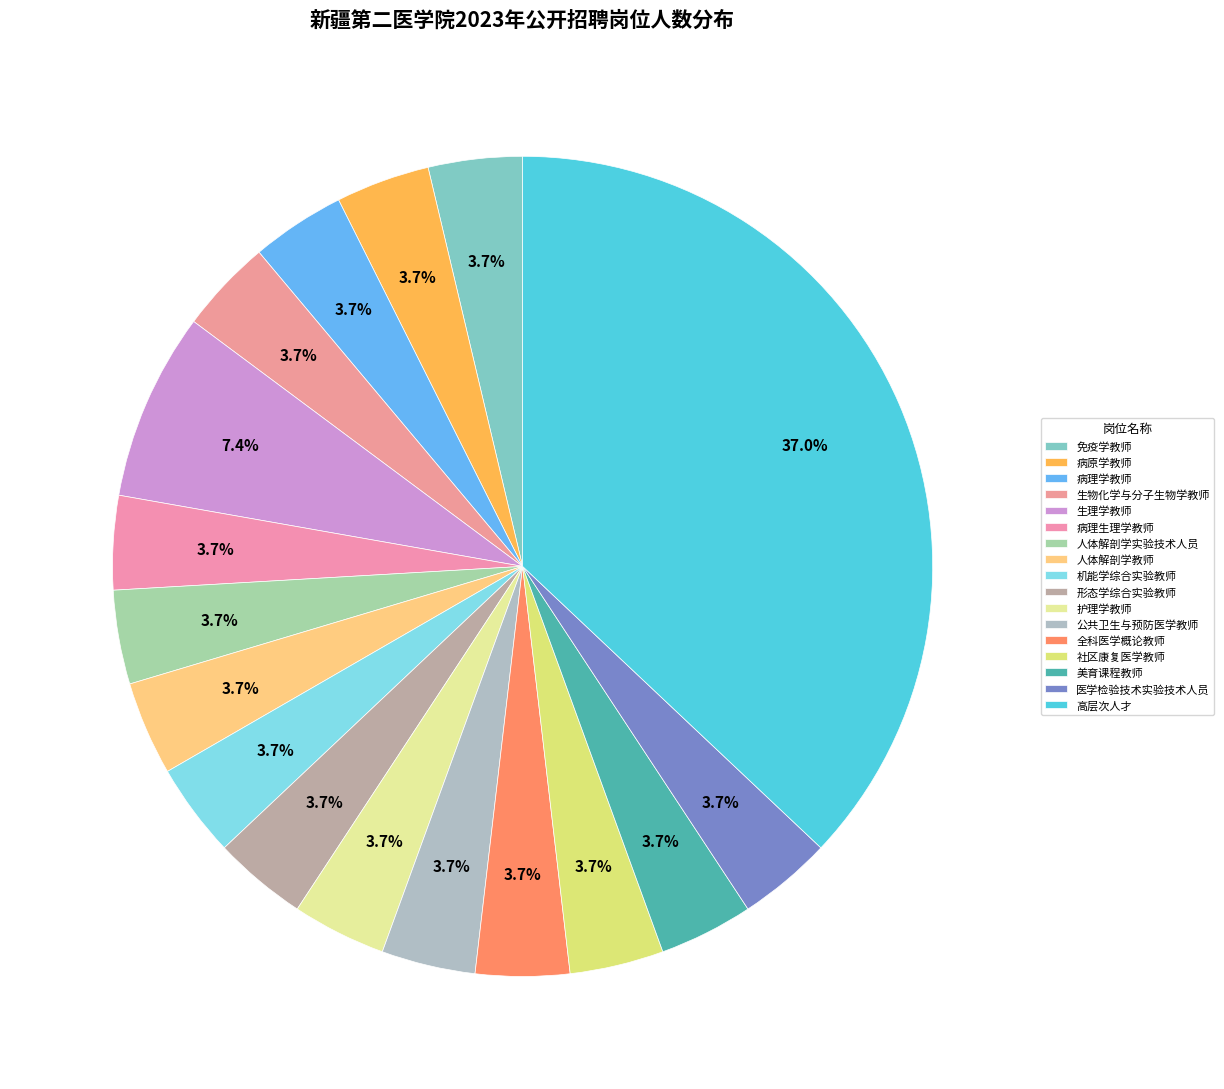

Count the number of slices in the pie.

17